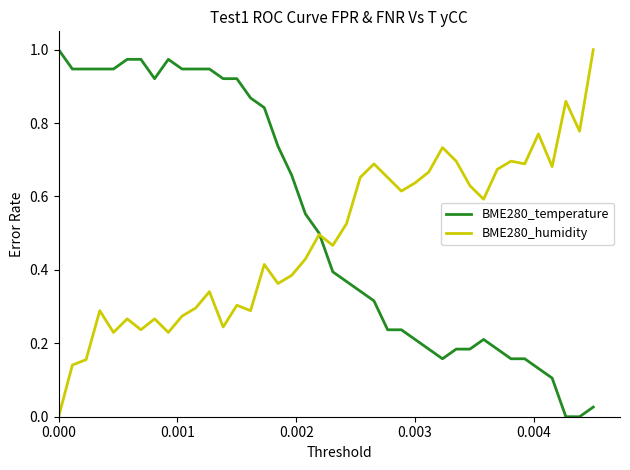

Rank the series by their average value, from lowest to highest.

BME280_humidity, BME280_temperature